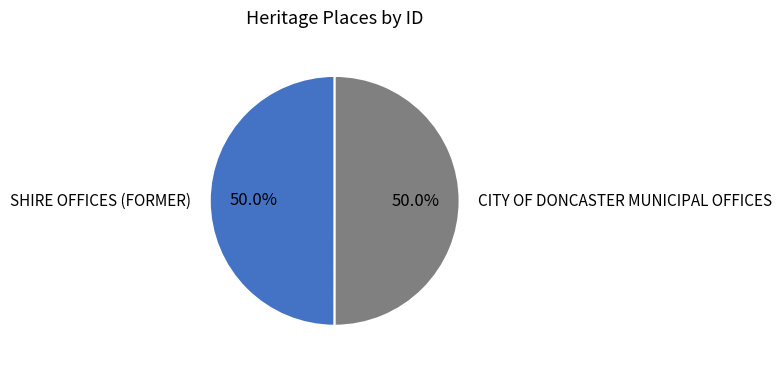

How much of the chart is everything except CITY OF DONCASTER MUNICIPAL OFFICES?

50.0%